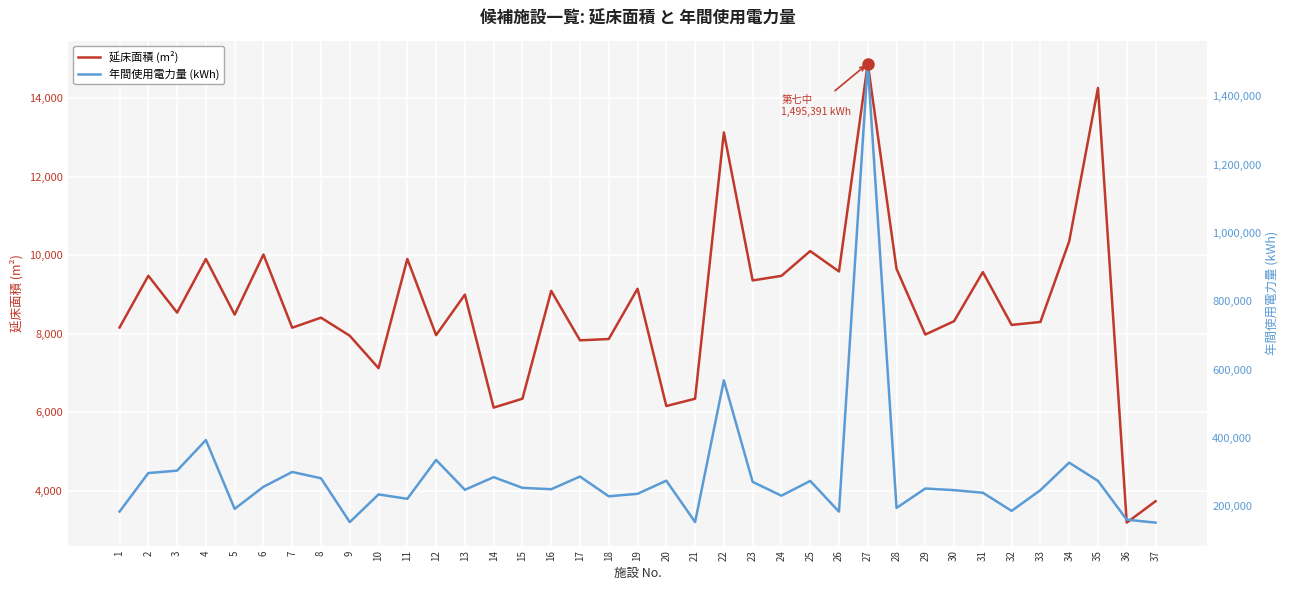

What are all the series names shown in the legend?

延床面積 (m²), 年間使用電力量 (kWh)